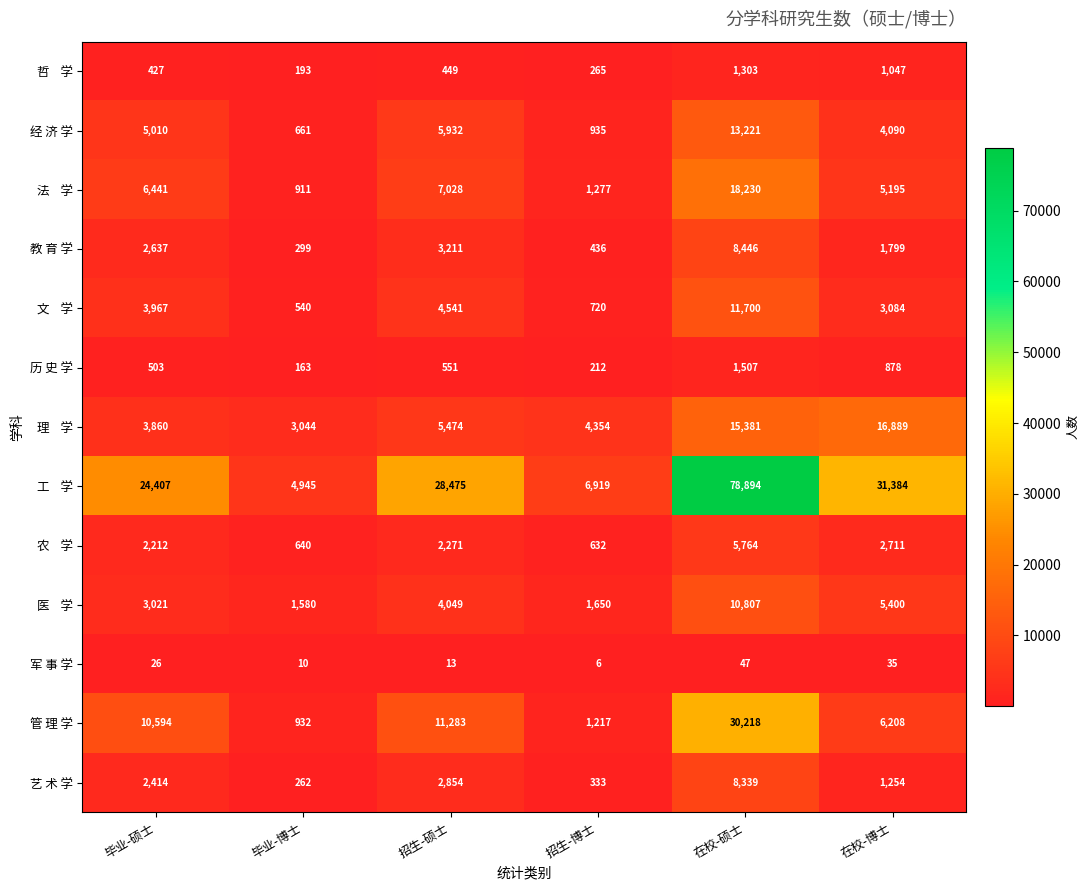

What is the difference between the 艺 术 学 values at 招生-硕士 and 毕业-博士?

2592